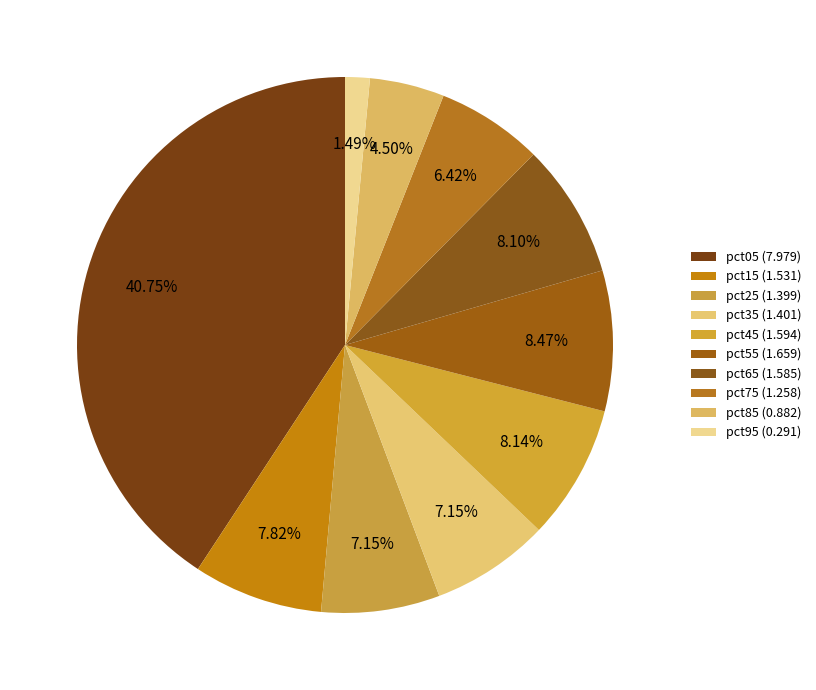

What percentage do pct15 and pct85 together represent?

12.3%